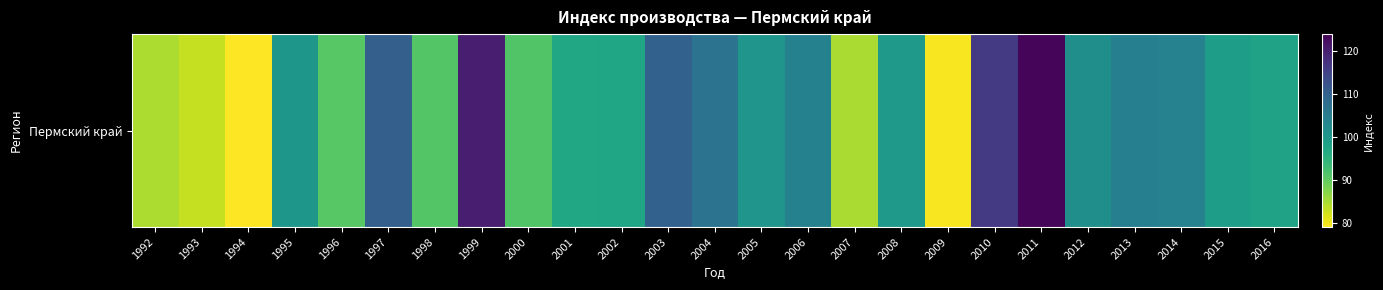

What is the greatest value displayed?

123.4